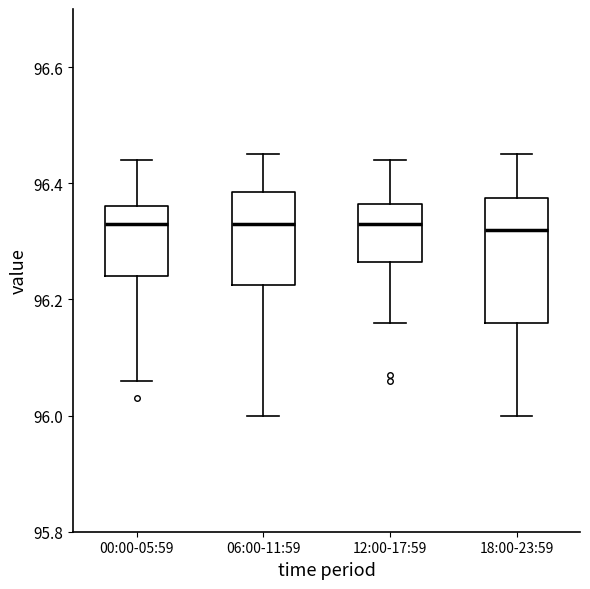

Comparing the boxes themselves (not the whiskers), which one is the tallest?

18:00-23:59